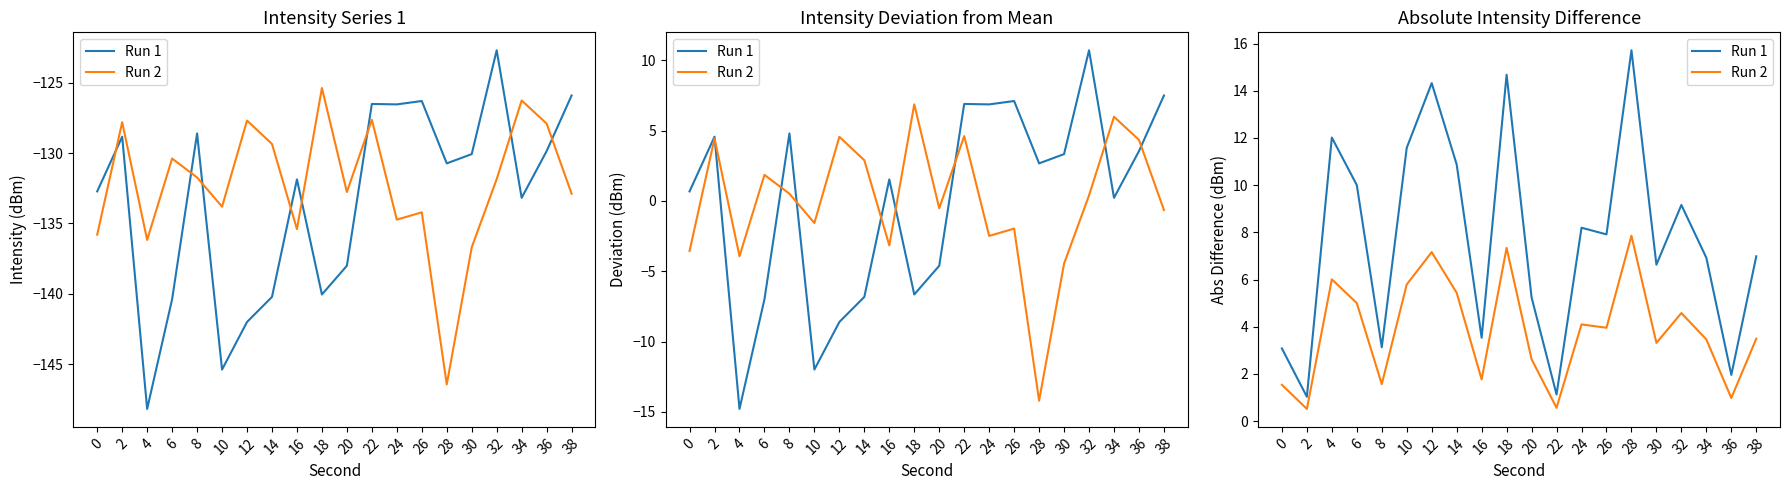

What is the highest value of the Run 2 series?

7.9